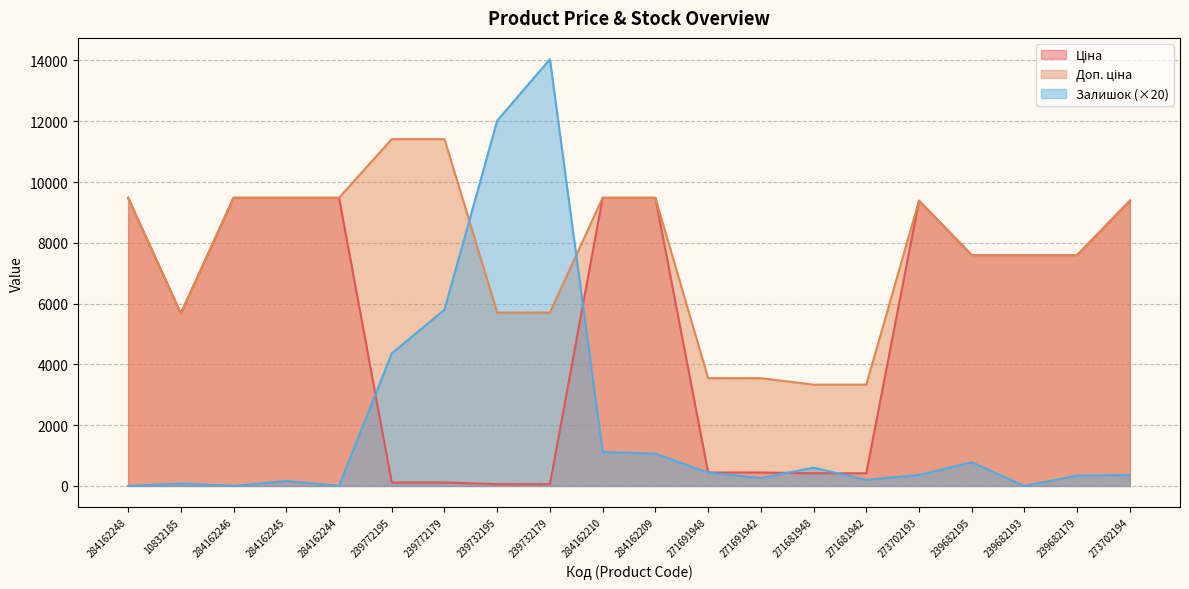

How many distinct data groups are displayed?

3